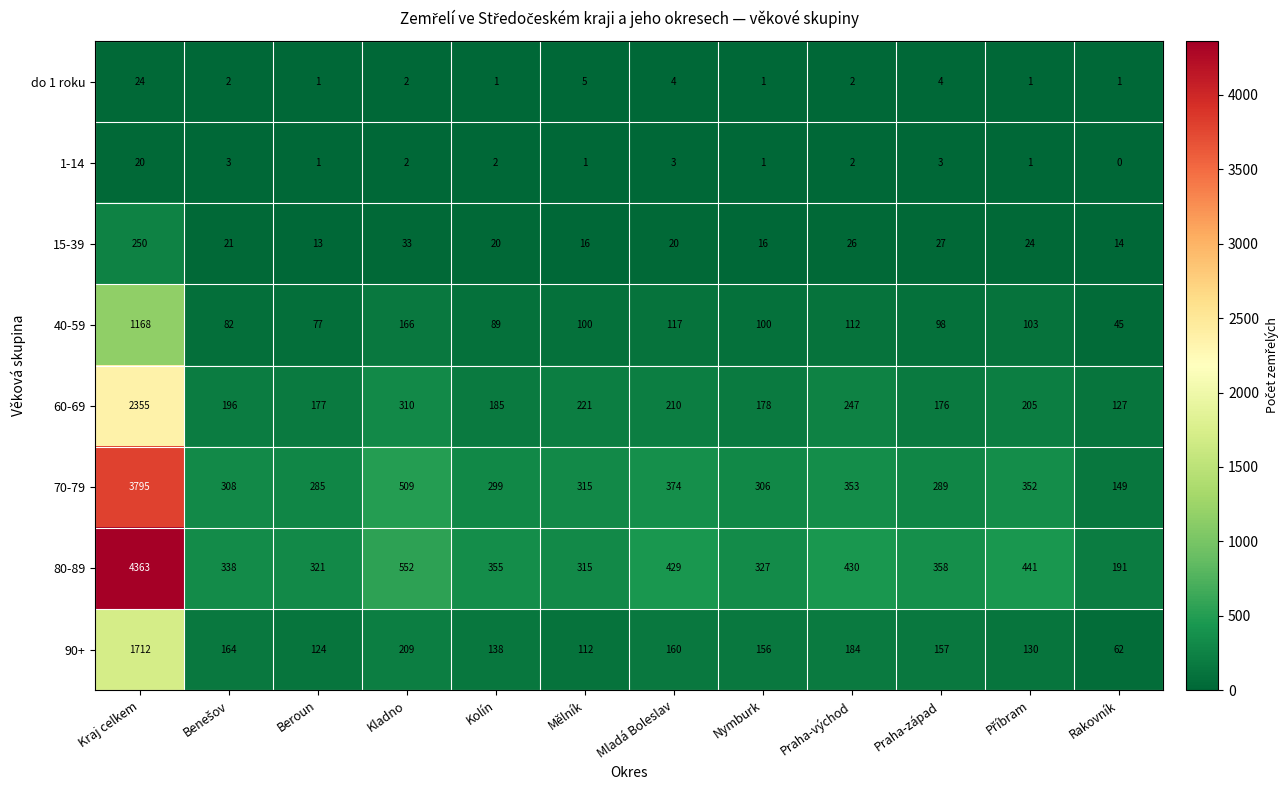

Which series has the largest total across all categories?

80-89